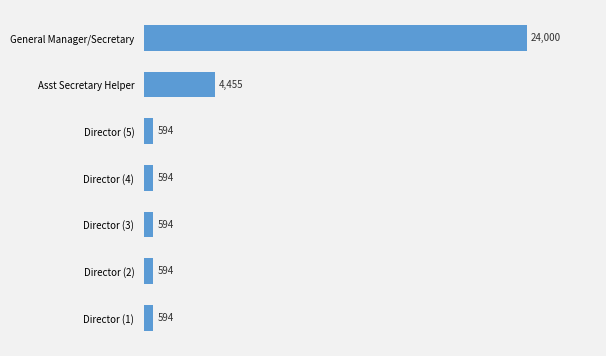

At which label is the value closest to 12297?

Asst Secretary Helper